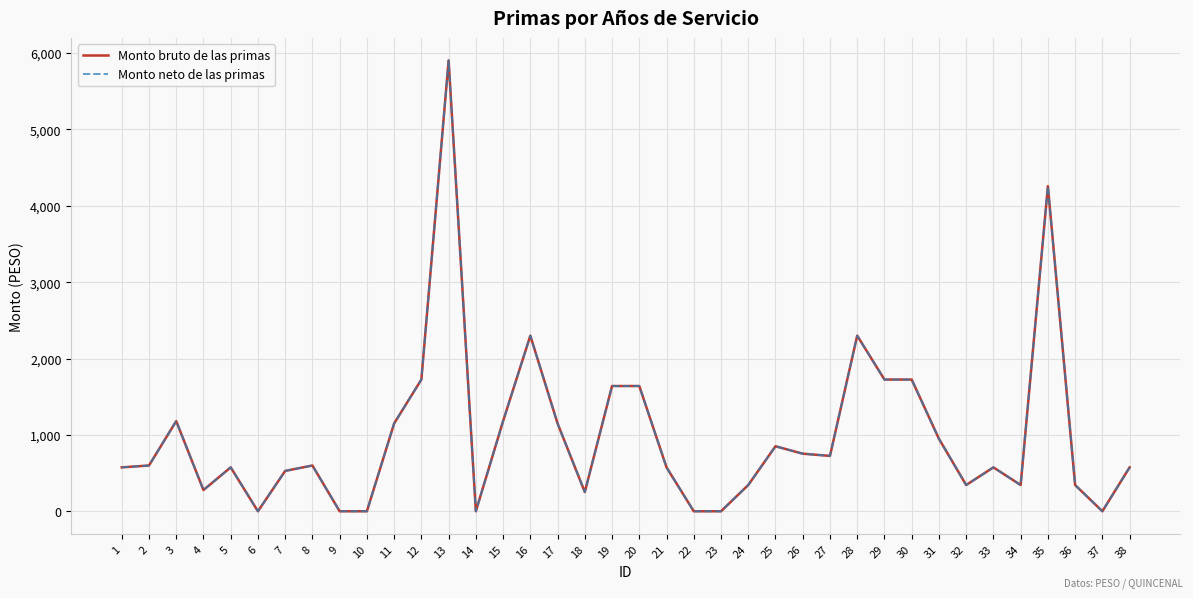

What is the highest value of the Monto neto de las primas series?

5903.7